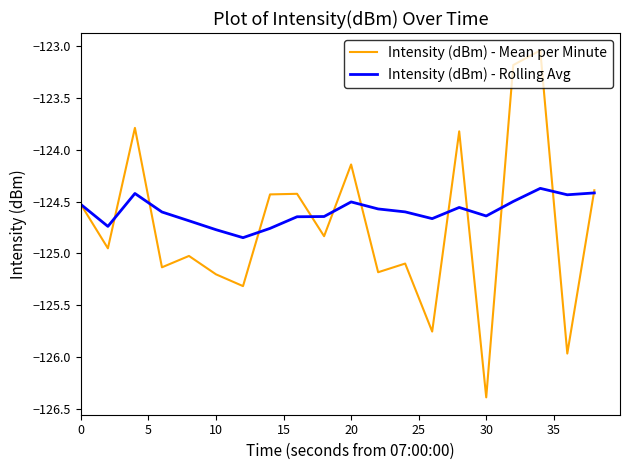

What is the highest value of the Intensity (dBm) - Rolling Avg series?

-124.4